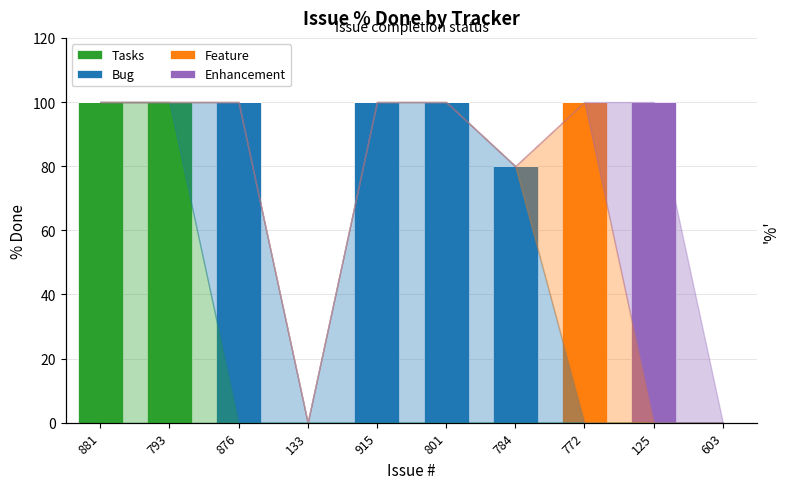

What are all the series names shown in the legend?

Tasks, Bug, Feature, Enhancement